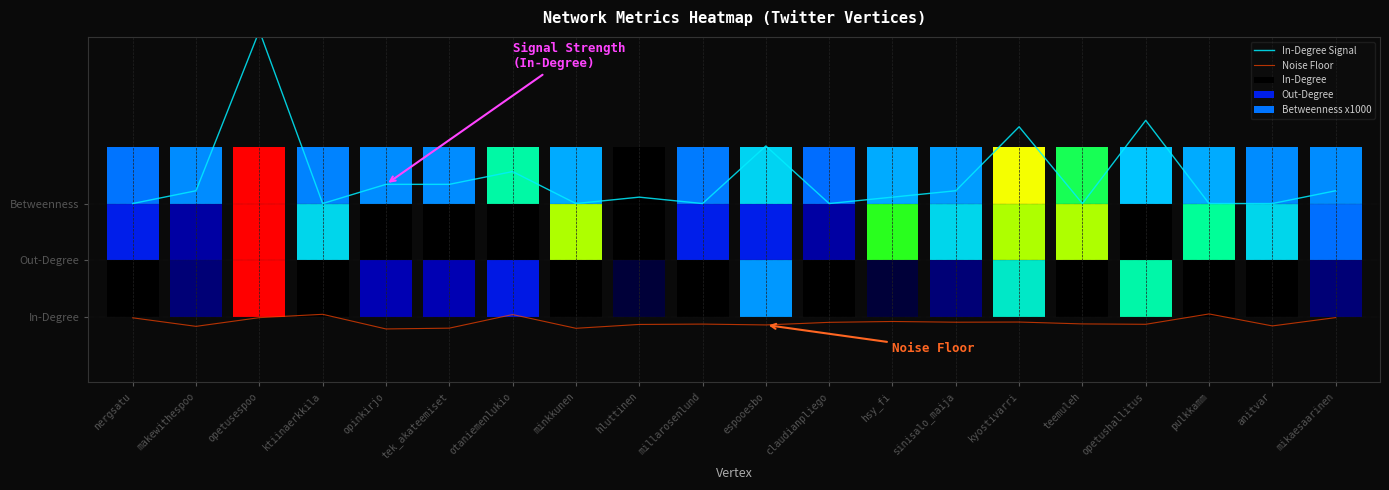

What is the average value of the In-Degree Signal series?

0.4